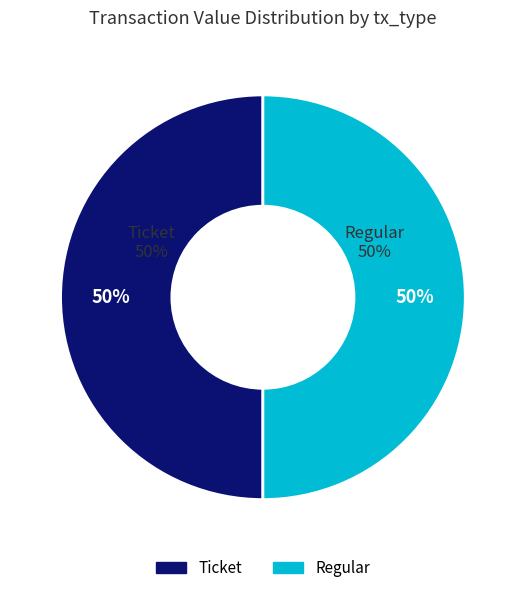

Count the number of slices in the pie.

2